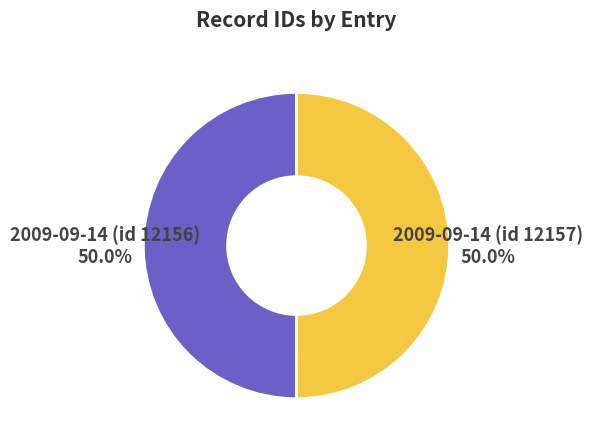

Combined, do 2009-09-14 (id 12157) and 2009-09-14 (id 12156) account for over 50%?

Yes